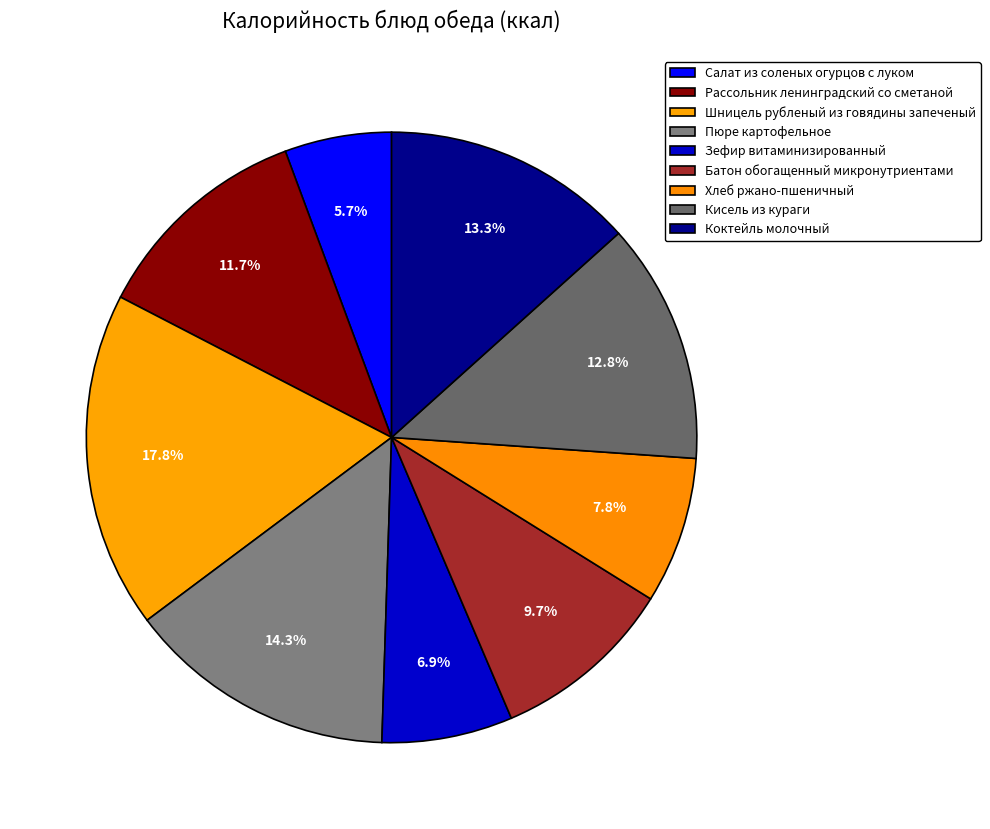

Does any single category account for the majority?

No